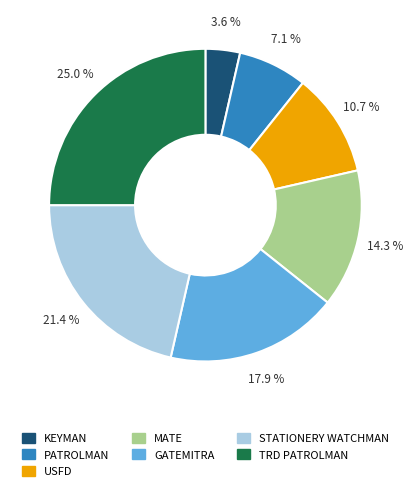

True or false: USFD accounts for 11% of the total.

True